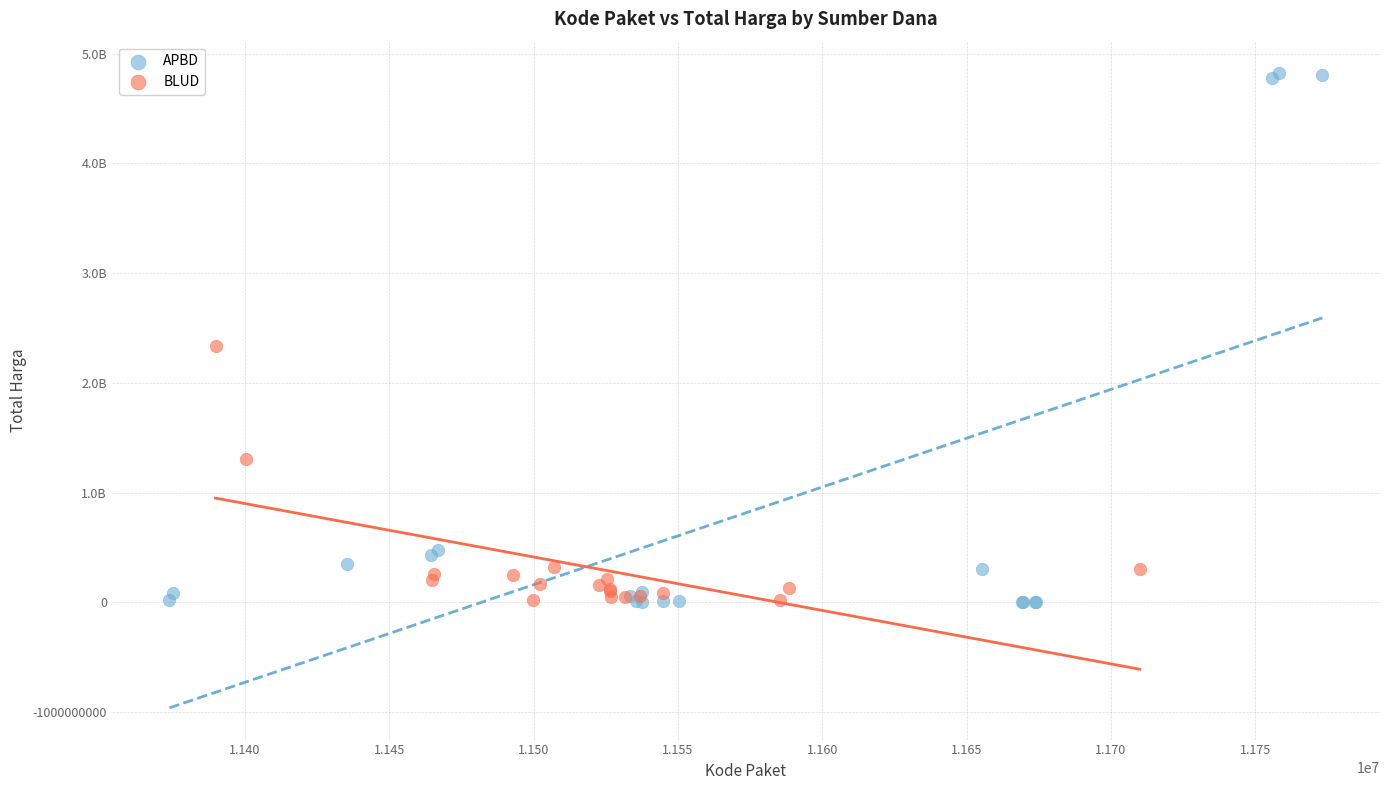

Which series has the largest Y range (max minus min)?

APBD